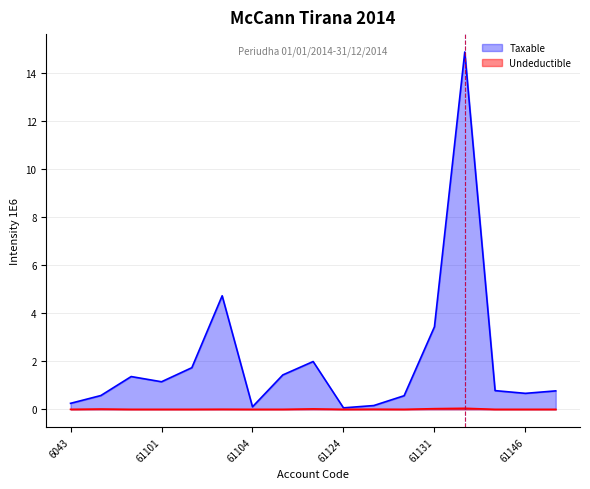

Rank the series at 61134 from highest to lowest value.

Taxable, Undeductible